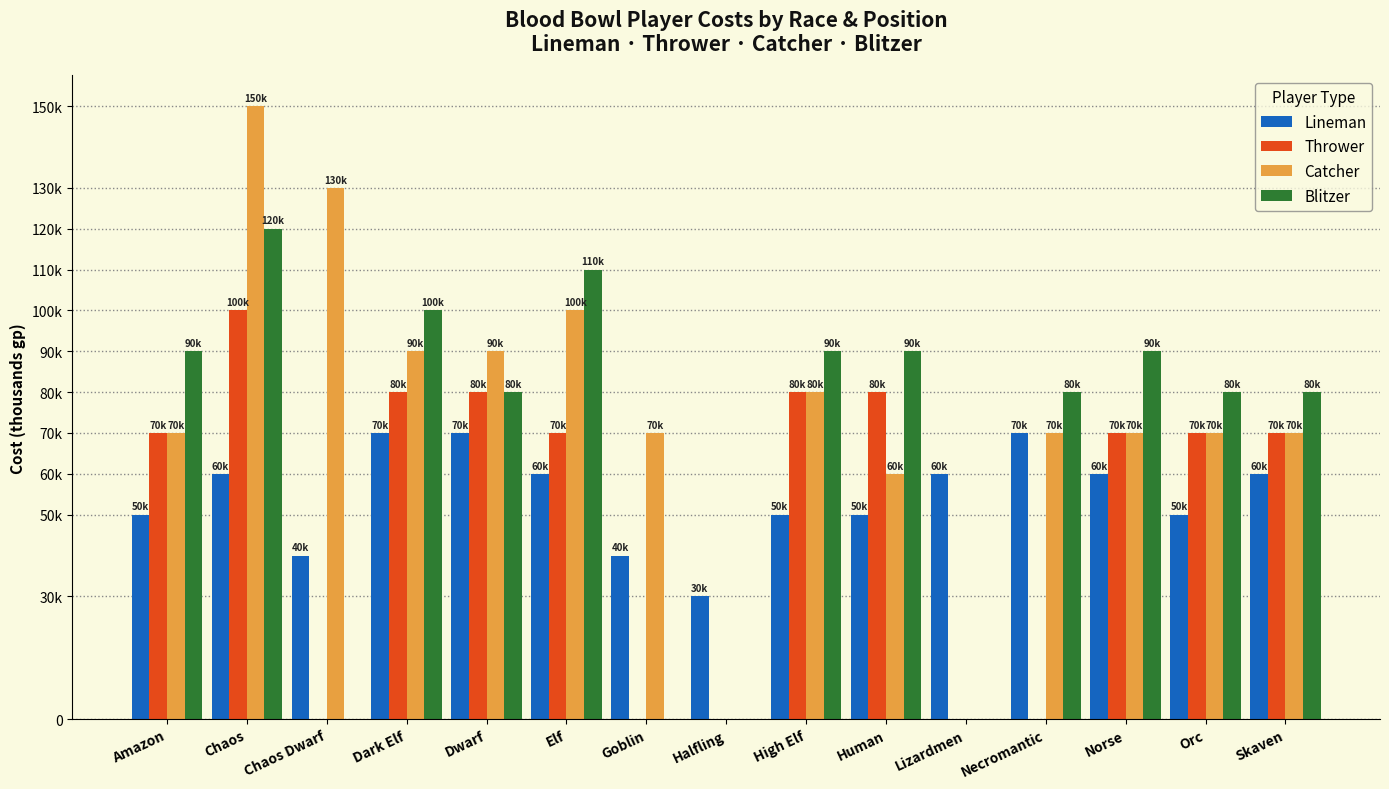

What are all the series names shown in the legend?

Lineman, Thrower, Catcher, Blitzer